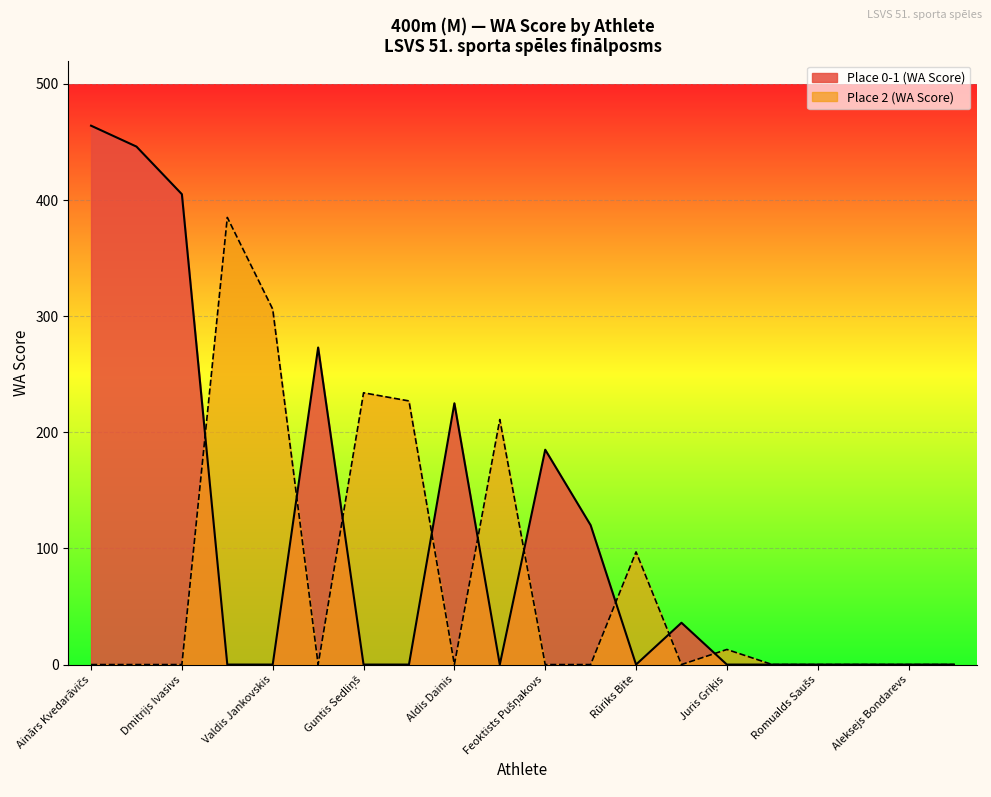

Which series has the largest range (max minus min)?

Place 0-1 (WA Score)